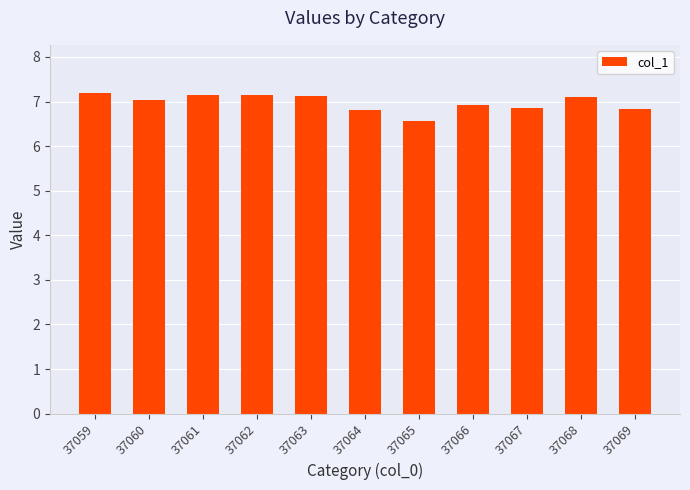

At which label is the value closest to 6?

37065